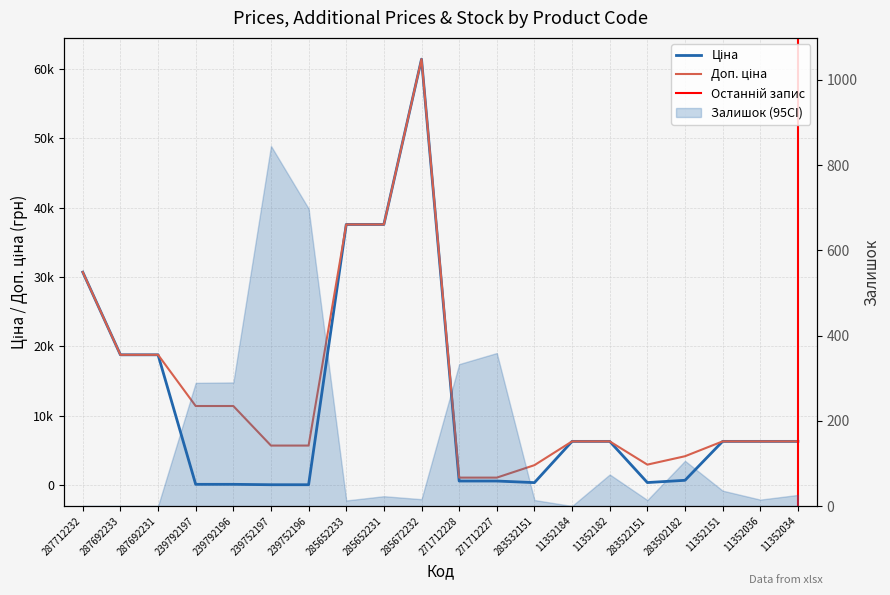

What is the value of the Доп. ціна point at the 7th from the left?

5705.0